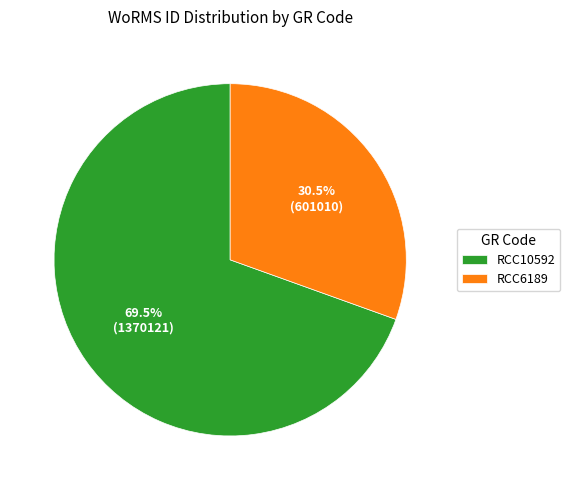

How many slices are in this pie chart?

2